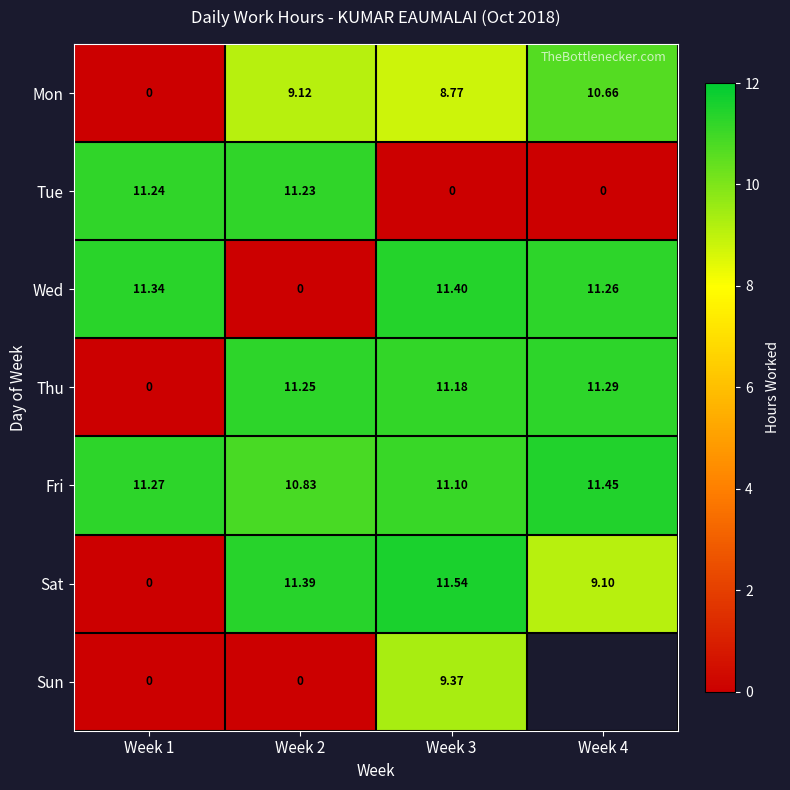

True or false: Sun has a value of 9.4 at Week 3.

True